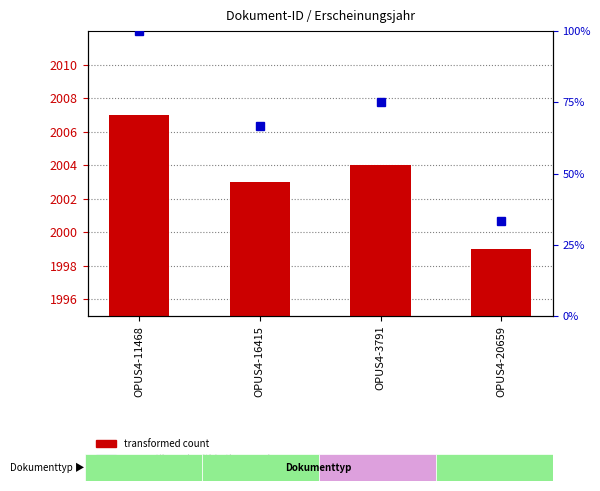

Rank the categories by value from lowest to highest.

OPUS4-20659, OPUS4-16415, OPUS4-3791, OPUS4-11468